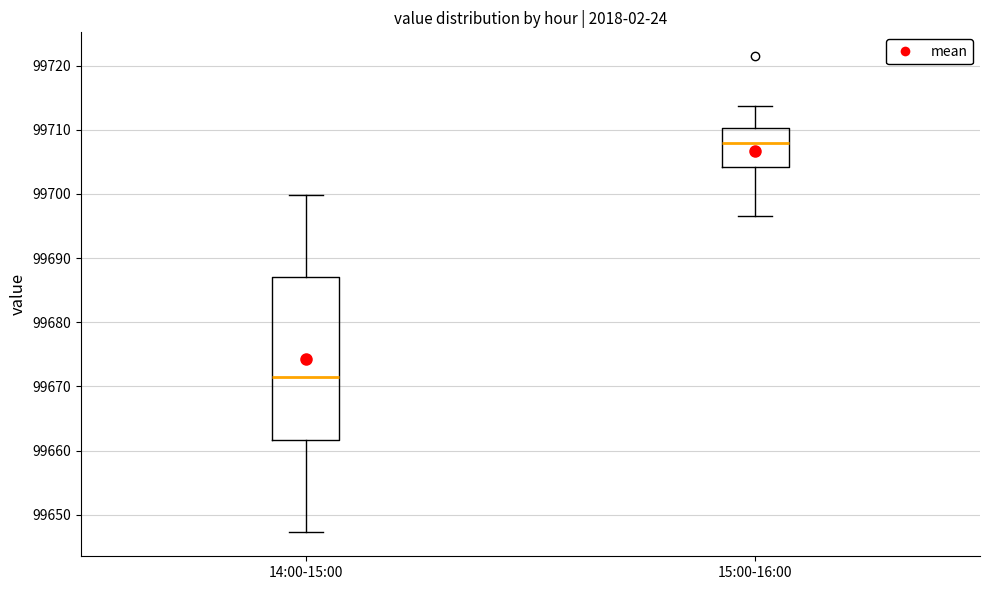

Which box's median line is the highest?

15:00-16:00